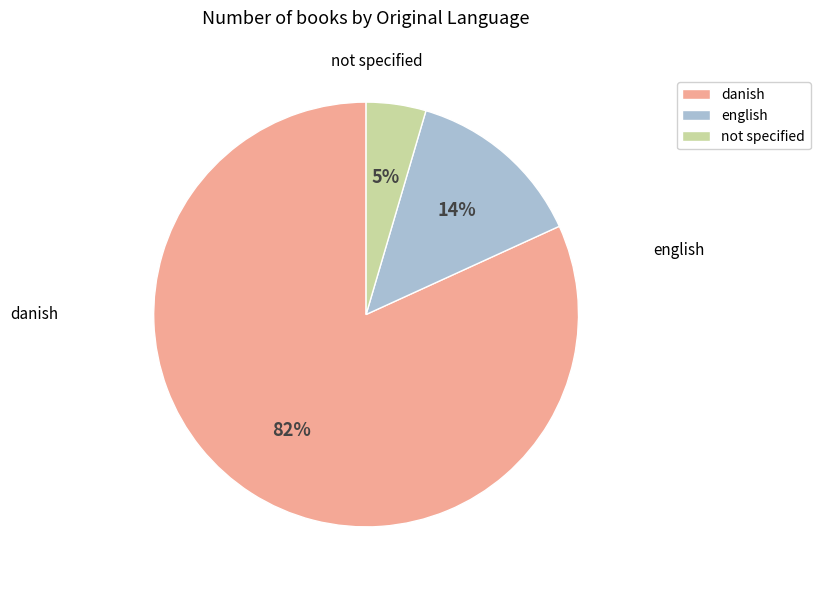

The english slice represents 14% of the pie. True or false?

True